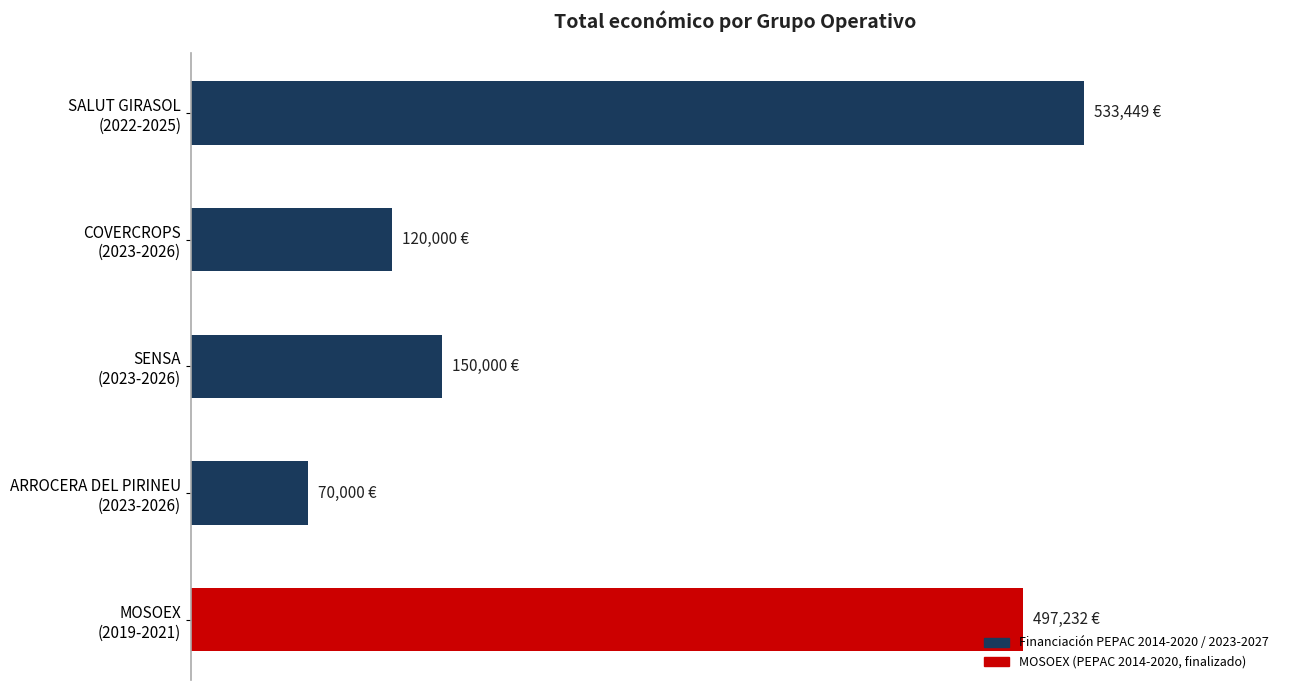

Rank the categories by value from highest to lowest.

SALUT GIRASOL
(2022-2025), MOSOEX
(2019-2021), SENSA
(2023-2026), COVERCROPS
(2023-2026), ARROCERA DEL PIRINEU
(2023-2026)